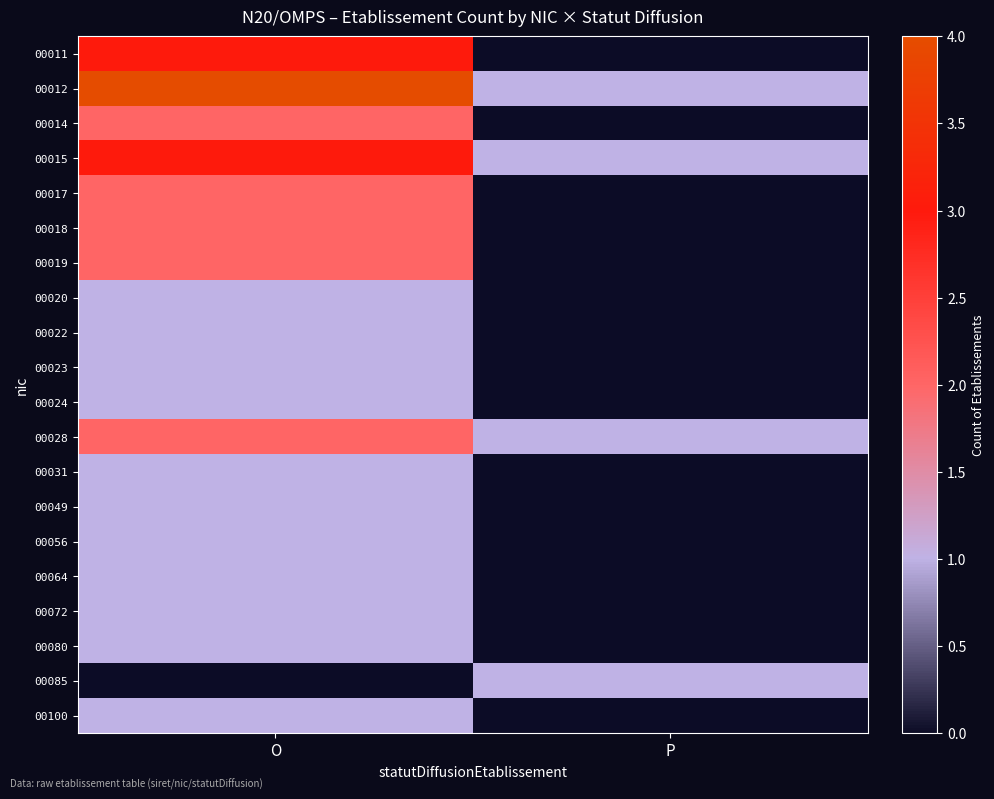

At which category is the sum across all series the highest?

O